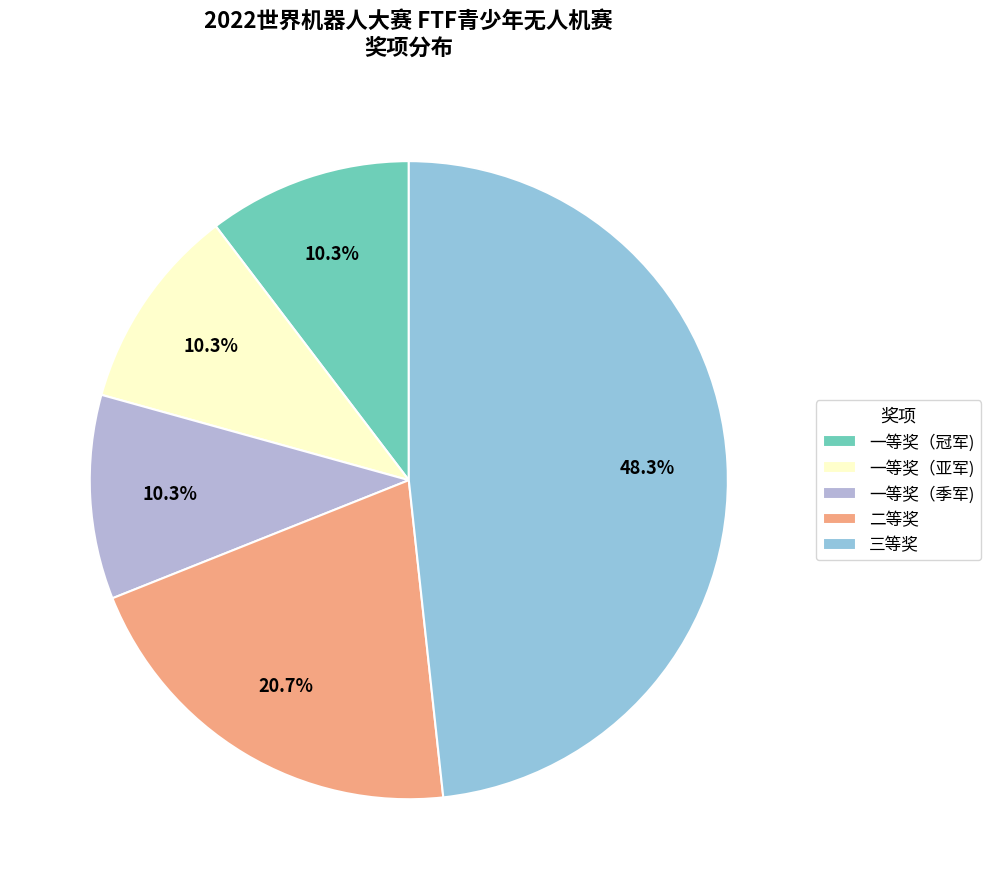

What percentage is NOT represented by 一等奖（亚军)?

89.7%